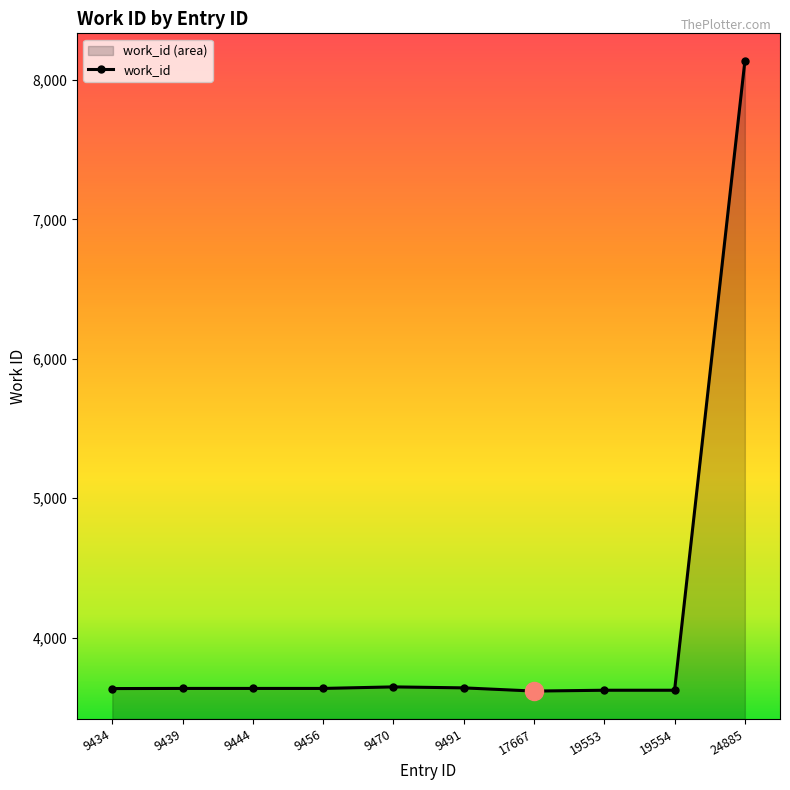

Count the number of data series in this chart.

1